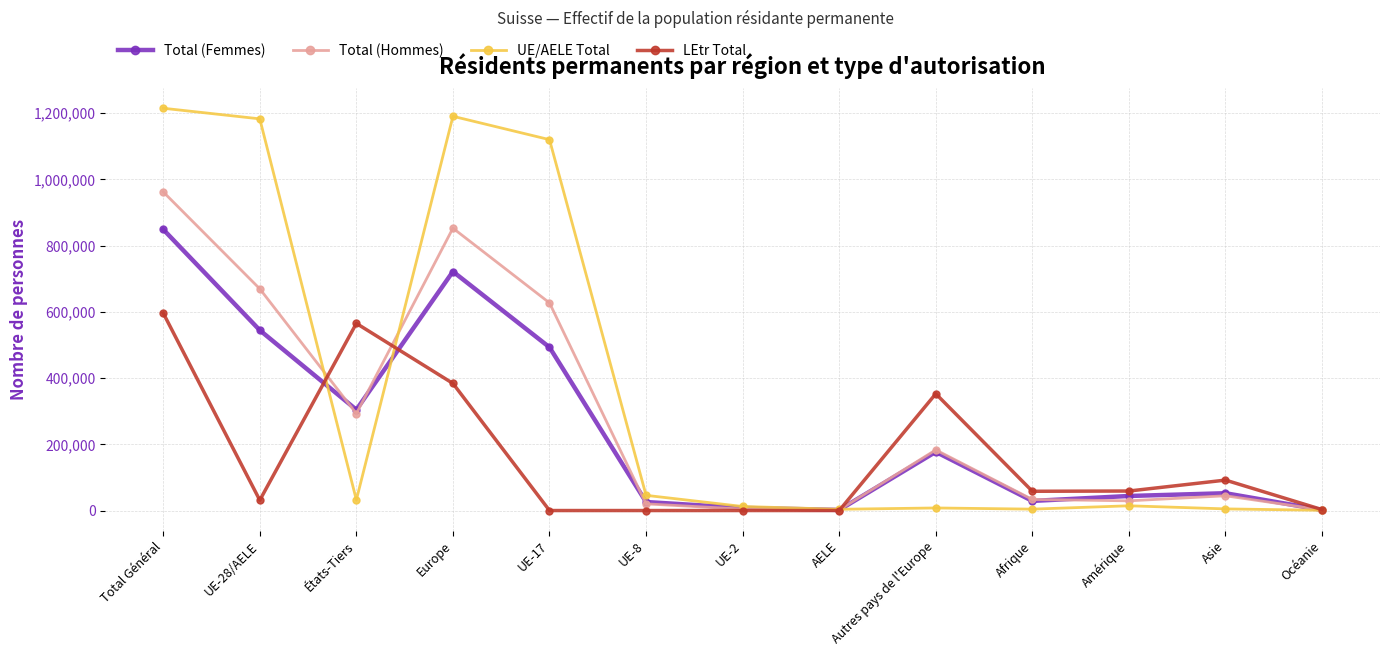

Which series has the largest total across all categories?

UE/AELE Total